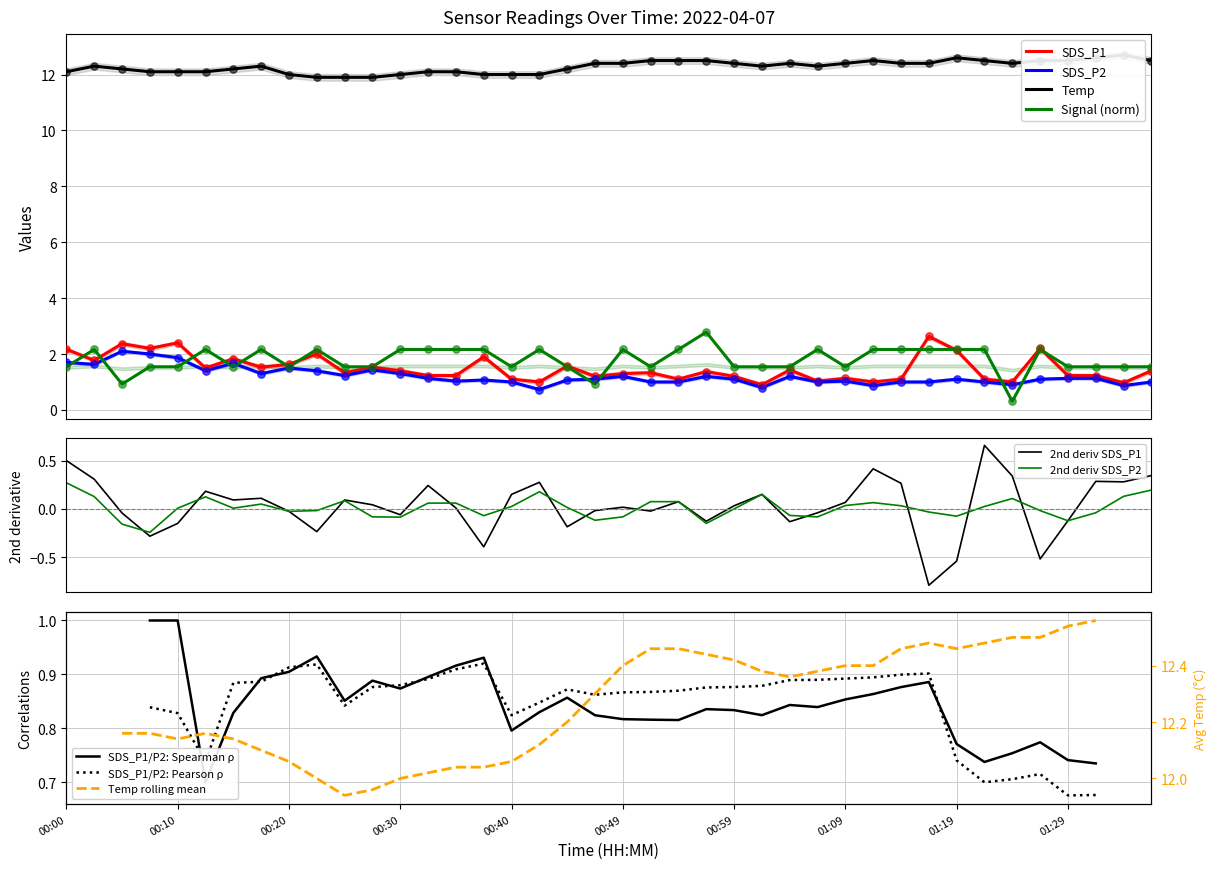

What is the total value across all series at 00:35?

16.5